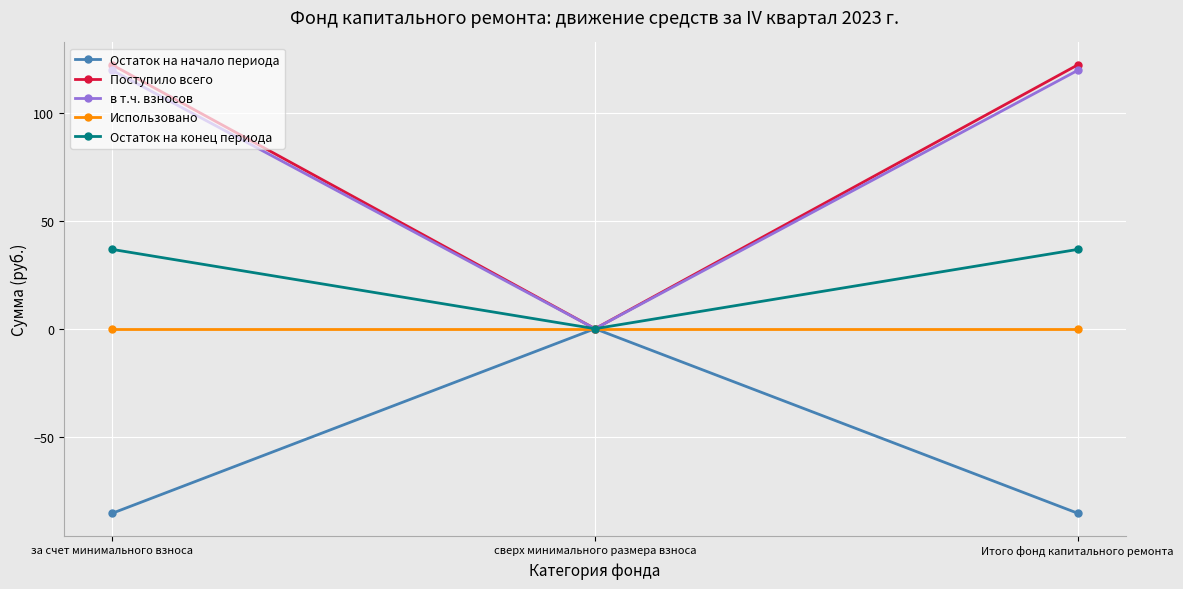

What are all the series names shown in the legend?

Остаток на начало периода, Поступило всего, в т.ч. взносов, Использовано, Остаток на конец периода